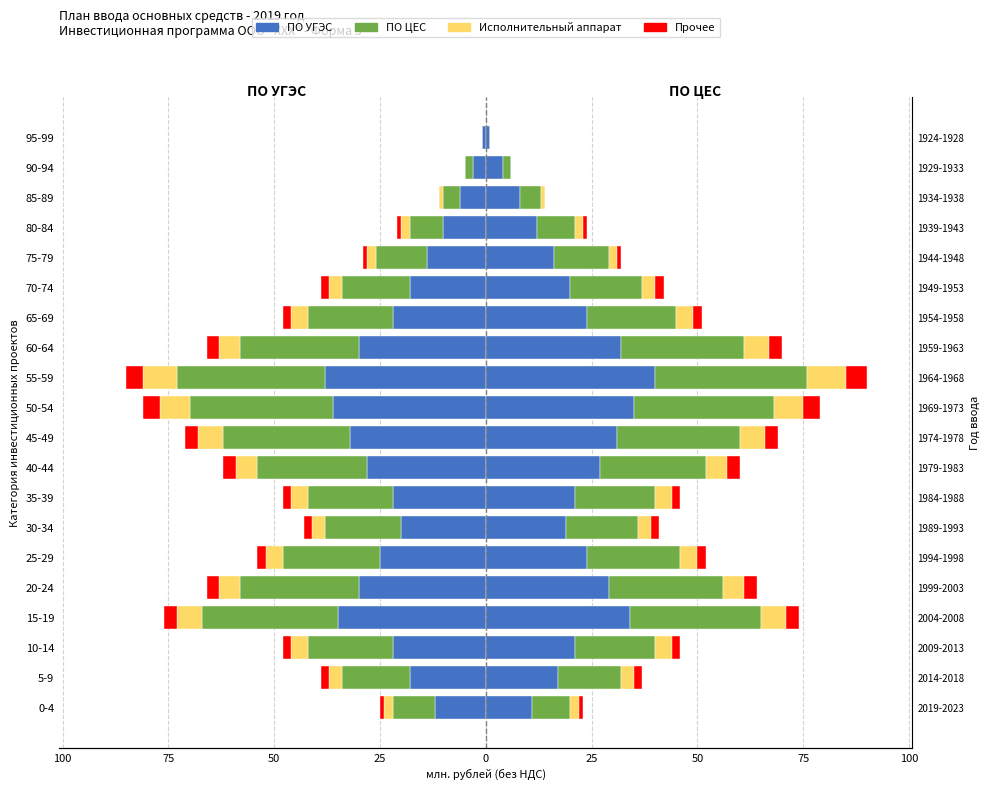

What is the difference between the highest and lowest values at 65-69?

20